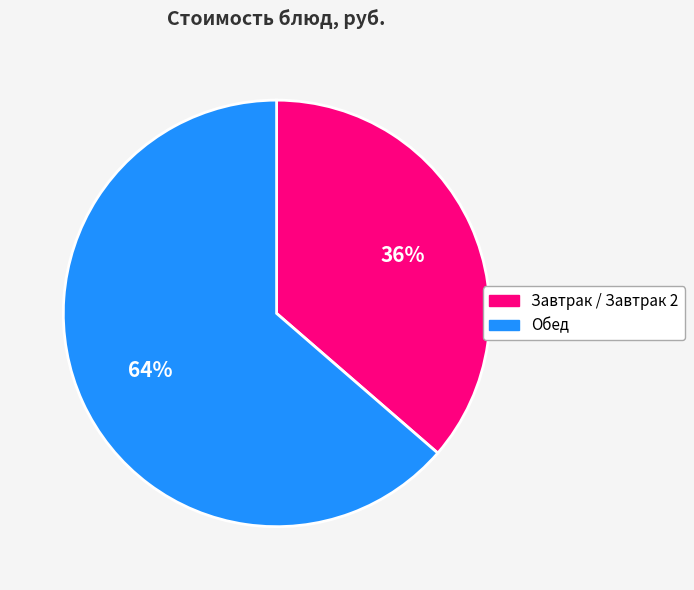

Is it true that Завтрак / Завтрак 2 is 23% of the pie?

False